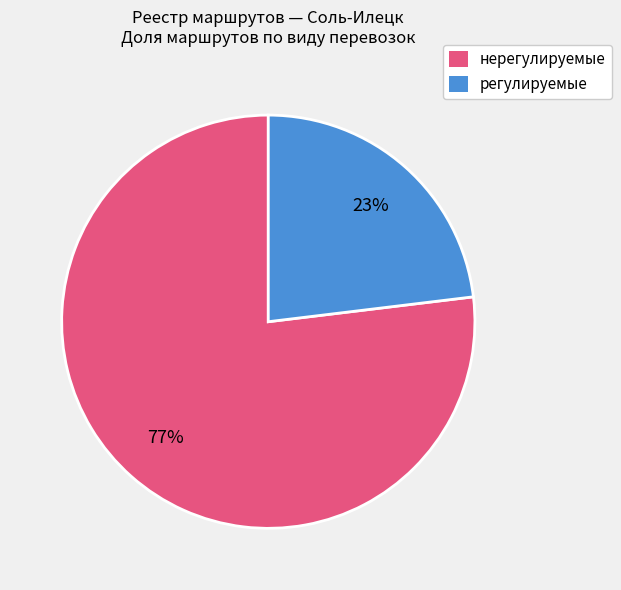

Which category has the biggest portion of the pie?

нерегулируемые